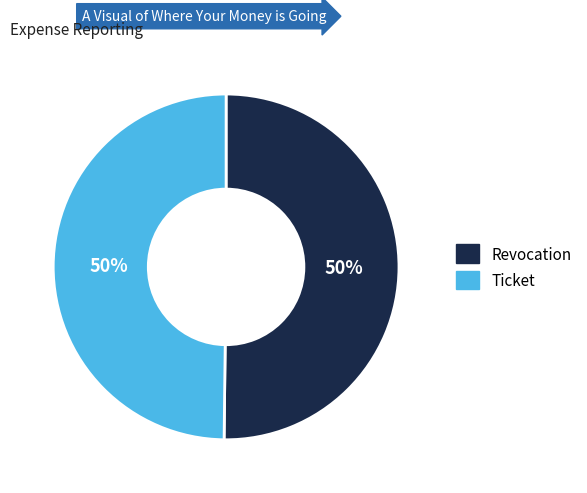

Is the sum of Revocation and Ticket greater than half?

Yes